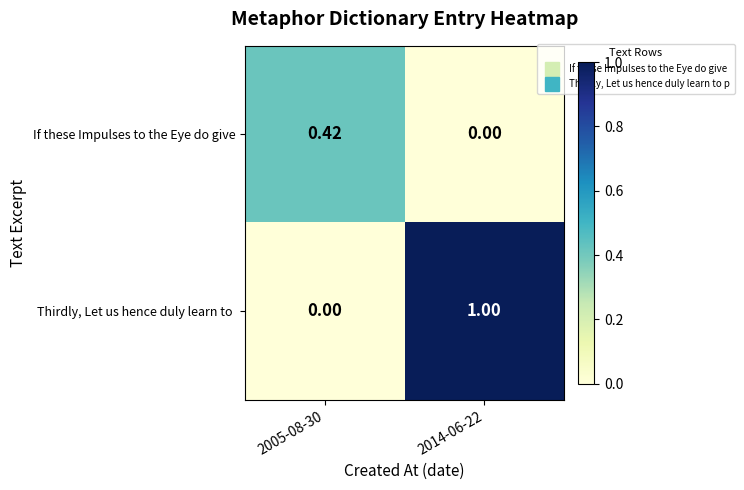

List the series in order of their peak value, lowest first.

If these Impulses to the Eye do give, Thirdly, Let us hence duly learn to 